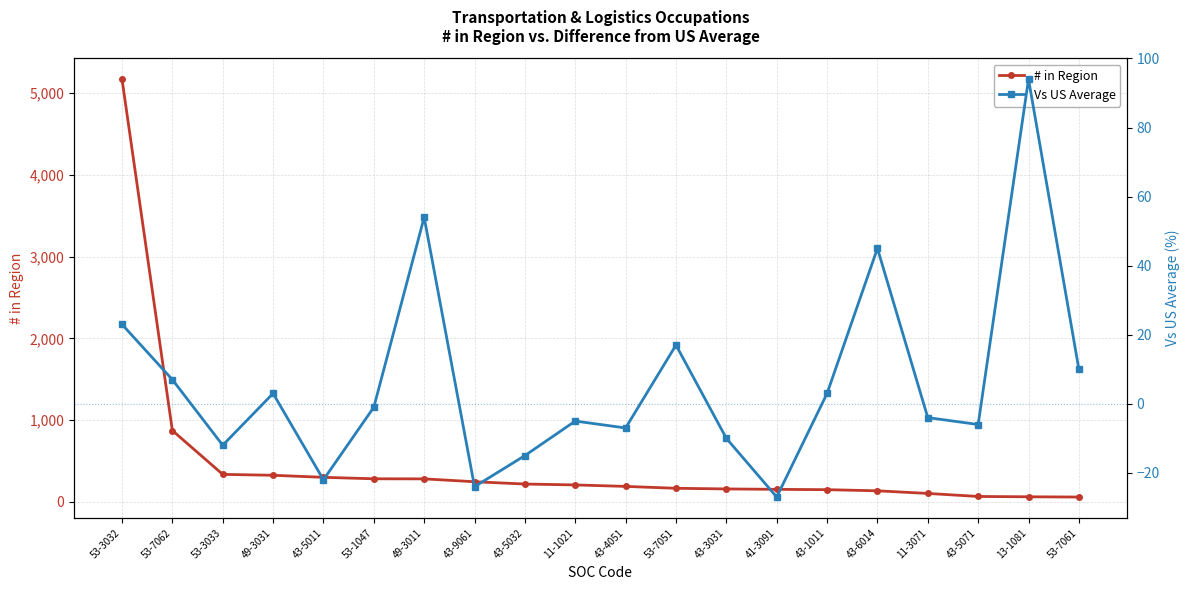

At which label does # in Region reach its minimum?

53-7061